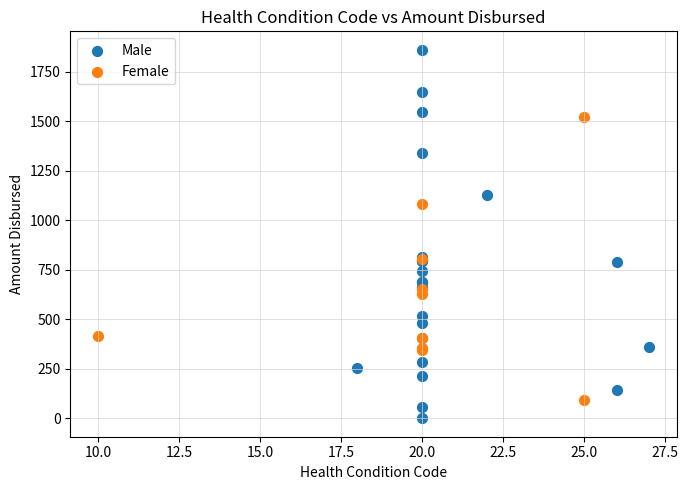

Which series has the largest Y range (max minus min)?

Male